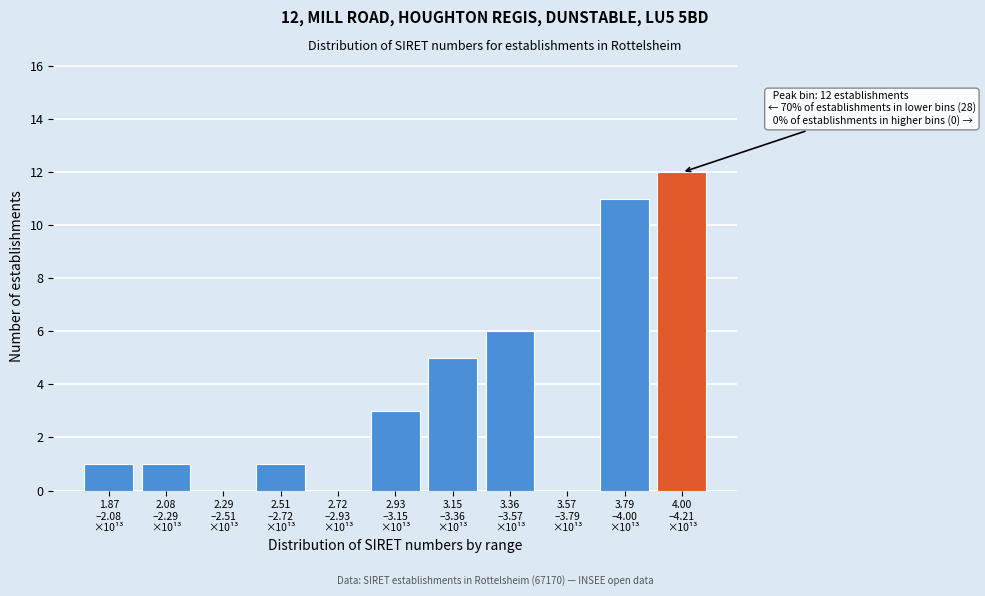

What is the sum of all values?

40